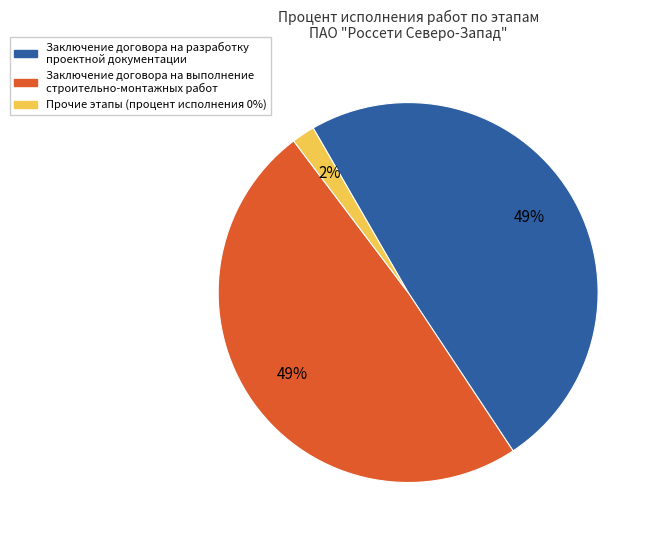

Does any single category account for the majority?

No